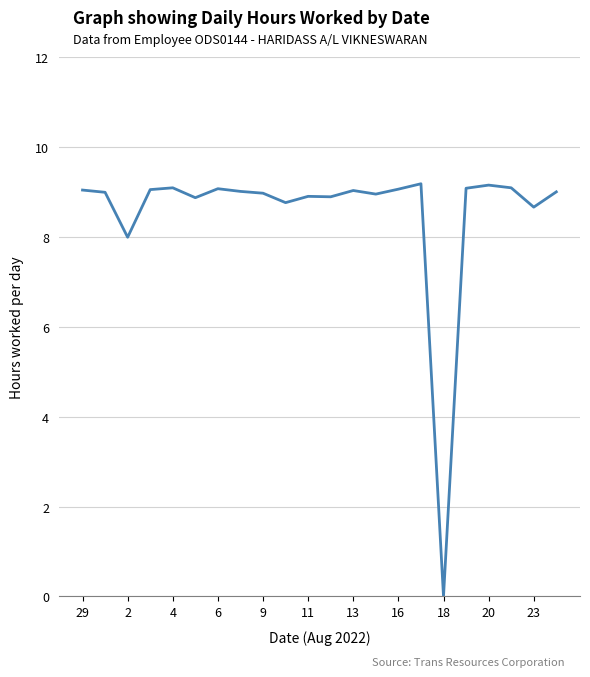

What is the difference between the maximum and second lowest values?

1.2